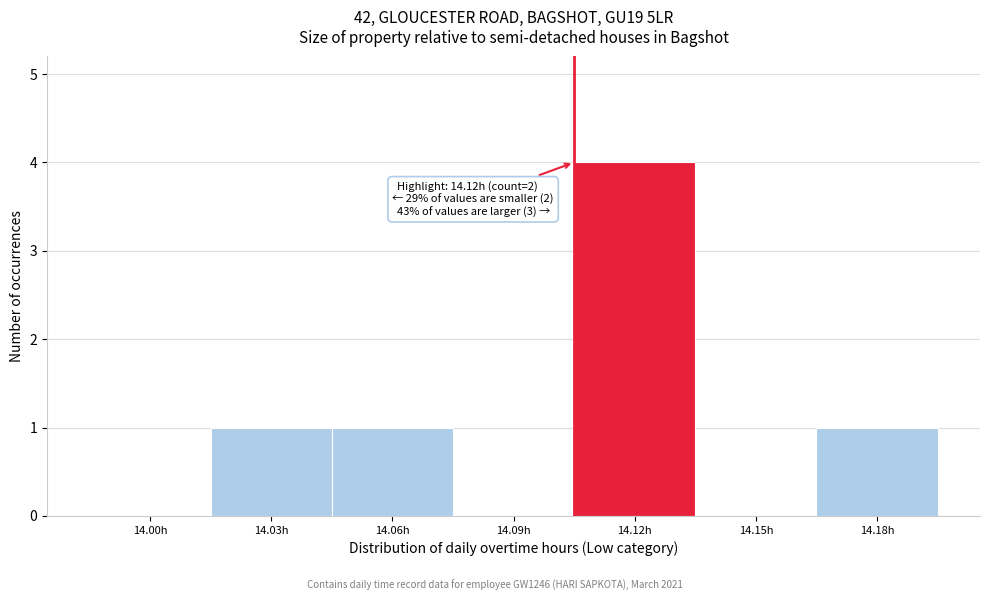

Reading left to right, transcribe all the data shown in this chart.

14.00h=0	14.03h=1	14.06h=1	14.09h=0	14.12h=4	14.15h=0	14.18h=1